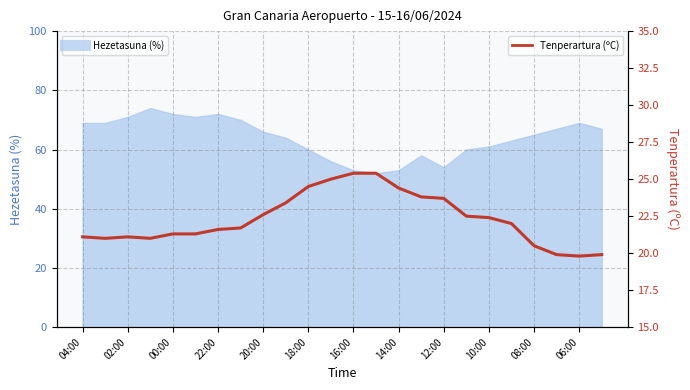

How many values exceed 22?

11